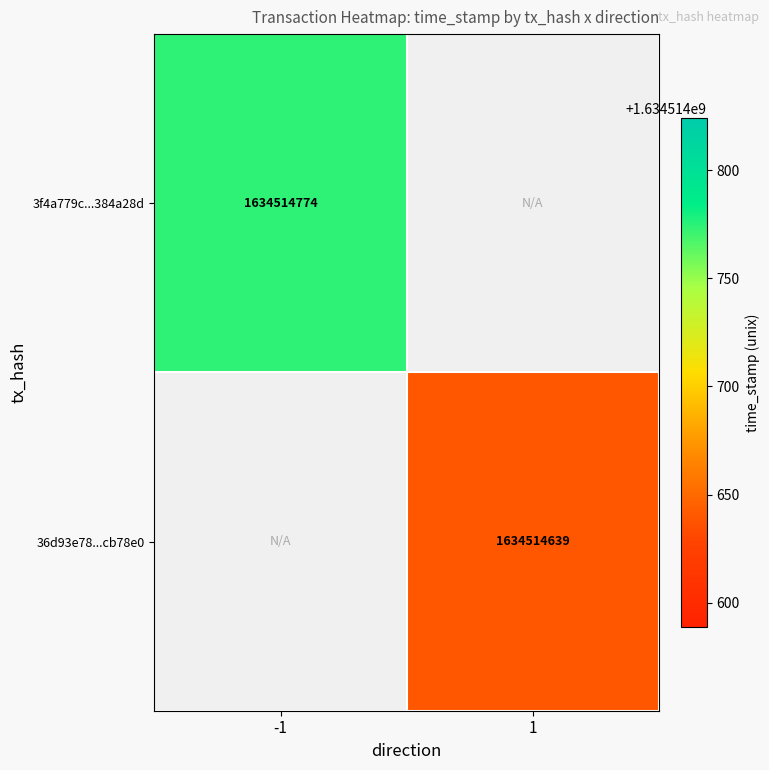

At which category does the chart reach its peak across all series?

-1